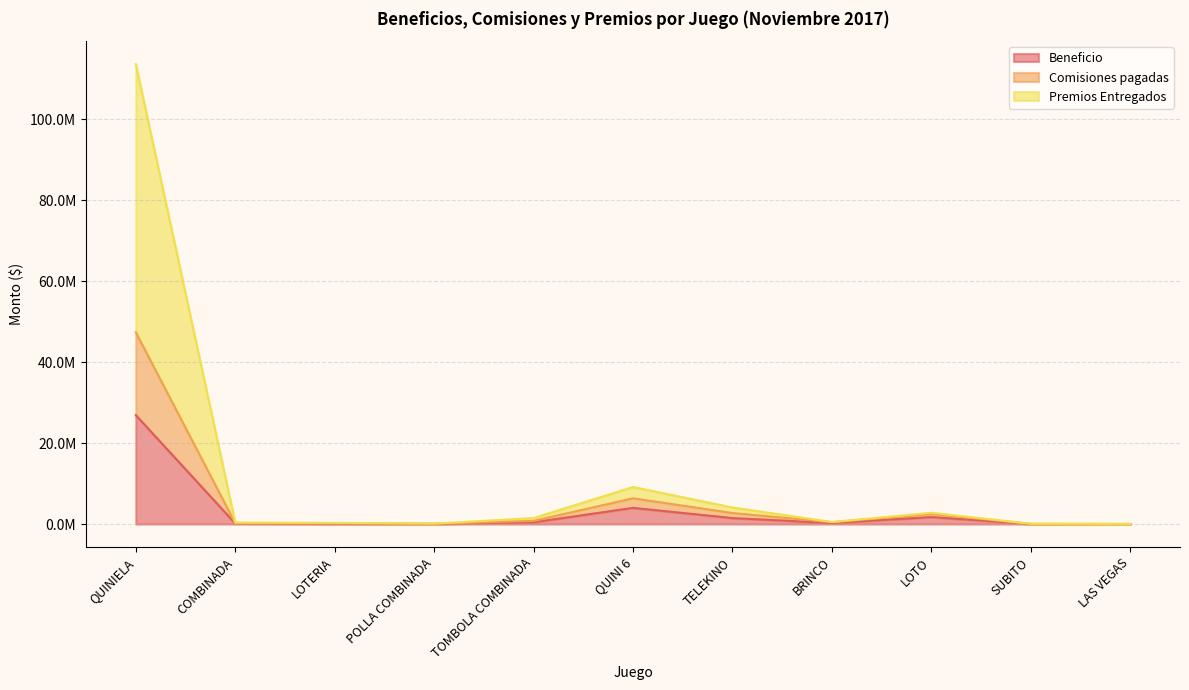

Is the value of Premios Entregados at QUINIELA greater than the value of Beneficio at TOMBOLA COMBINADA?

Yes